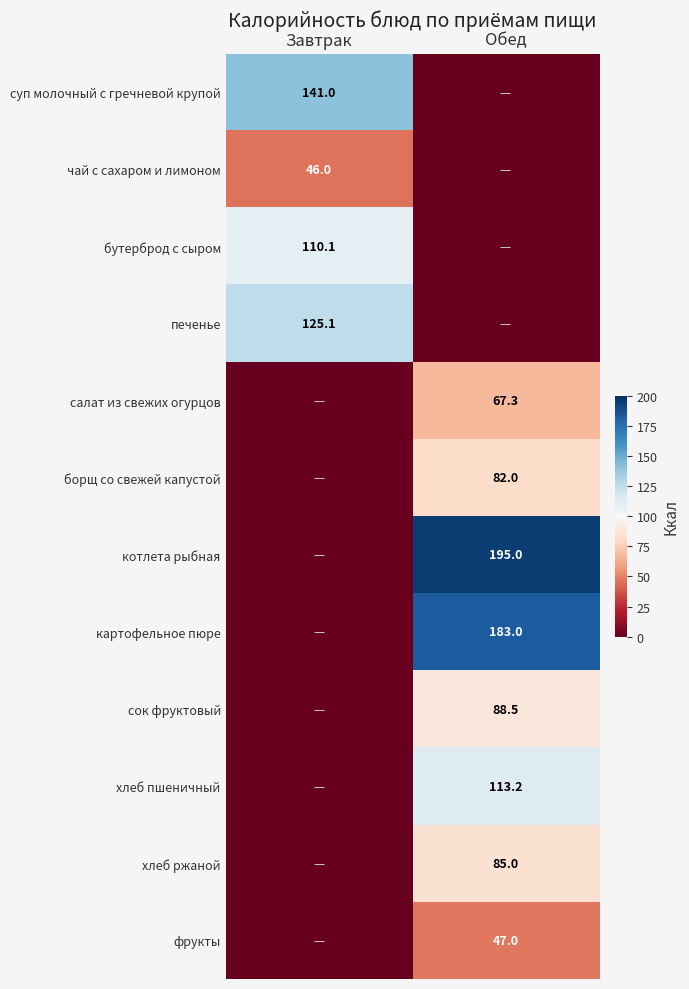

True or false: печенье has a value of 36.8 at Завтрак.

False